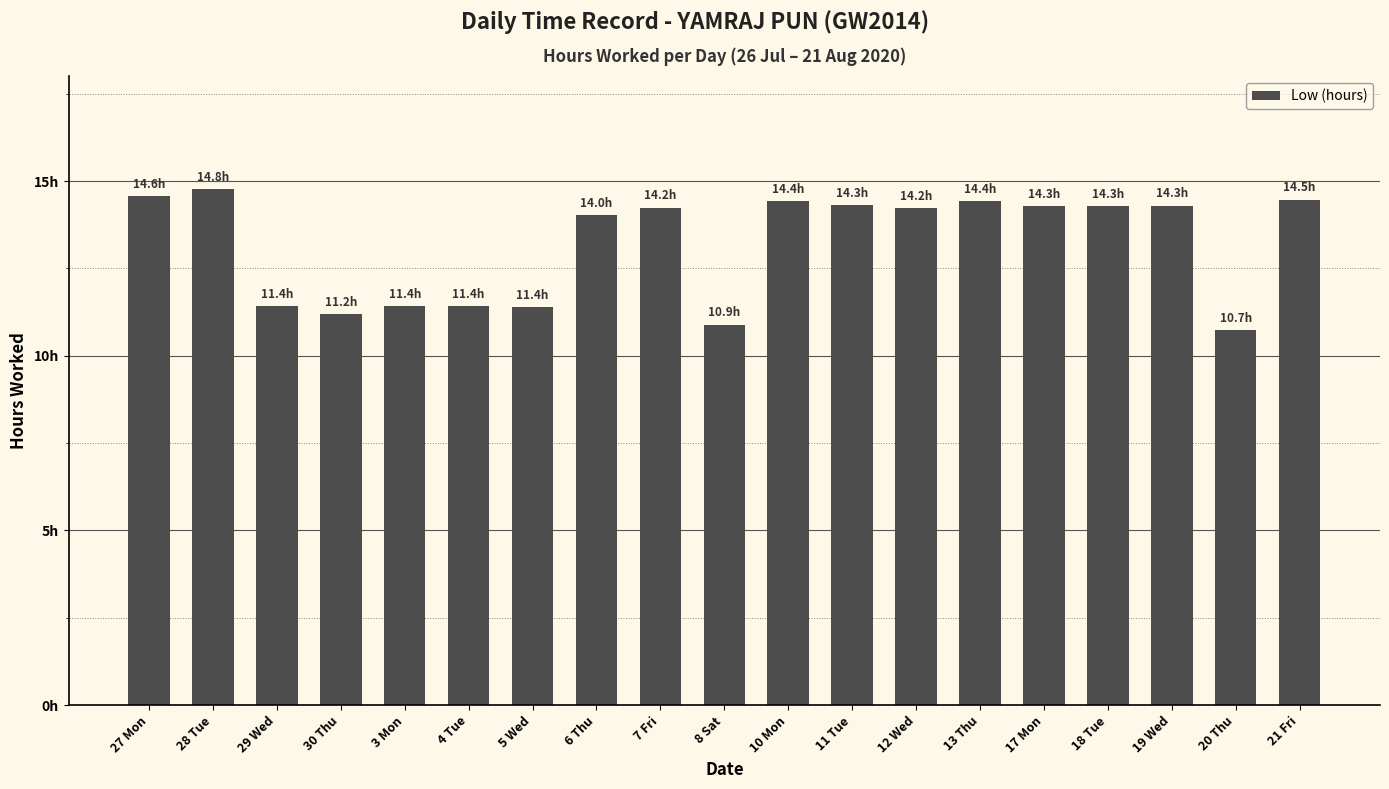

Reading left to right, extract all data points from this chart.

14.6	14.8	11.4	11.2	11.4	11.4	11.4	14.0	14.2	10.9	14.4	14.3	14.2	14.4	14.3	14.3	14.3	10.7	14.5